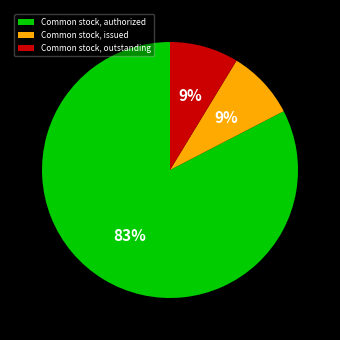

To the nearest percent, what percentage of the pie is Common stock, issued?

9%